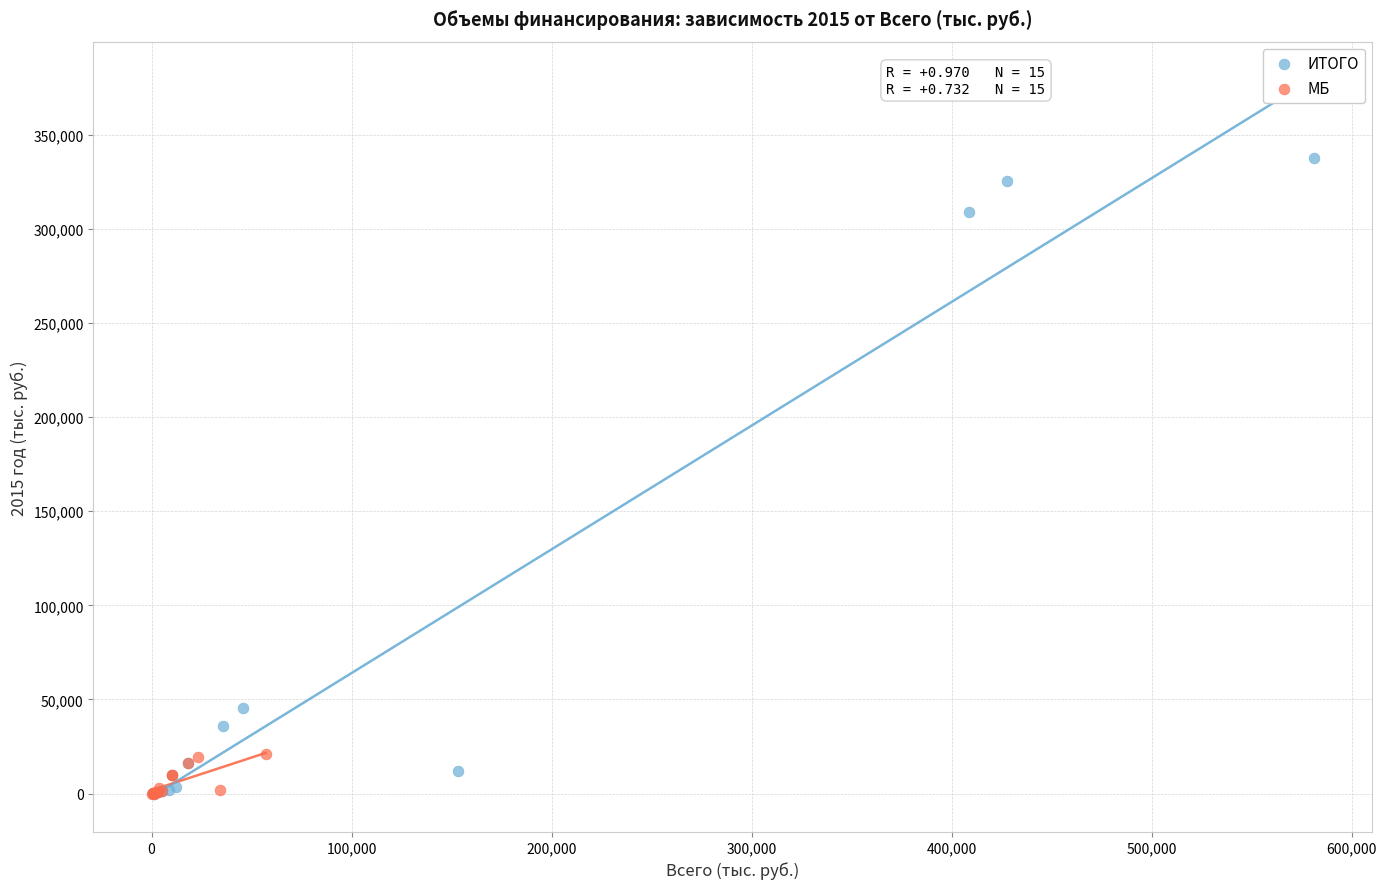

What are all the series names shown in the legend?

ИТОГО, МБ